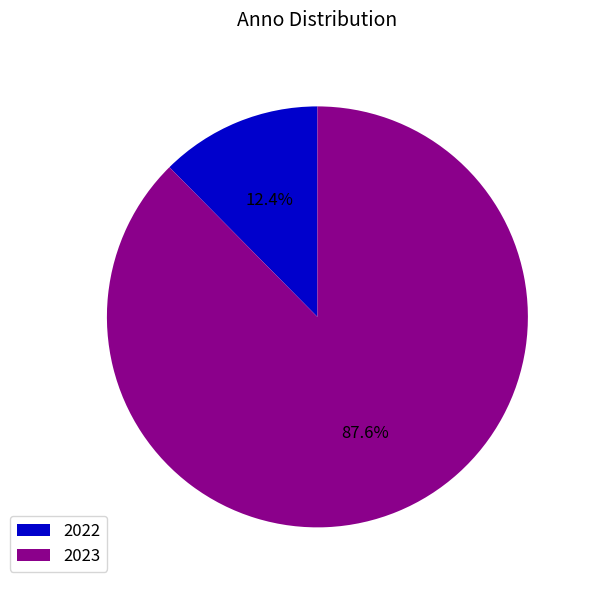

Count the number of slices in the pie.

2